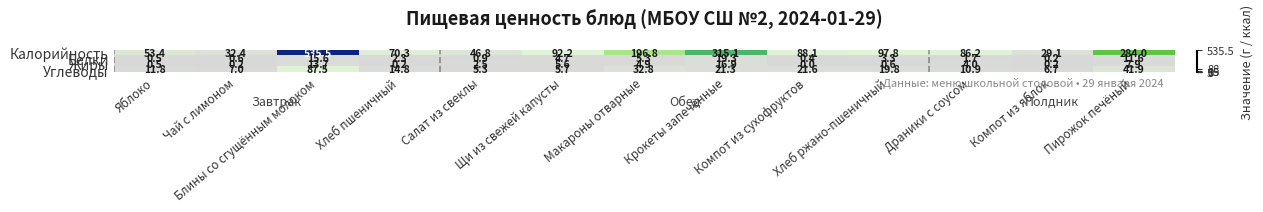

Which series has the largest range (max minus min)?

Калорийность